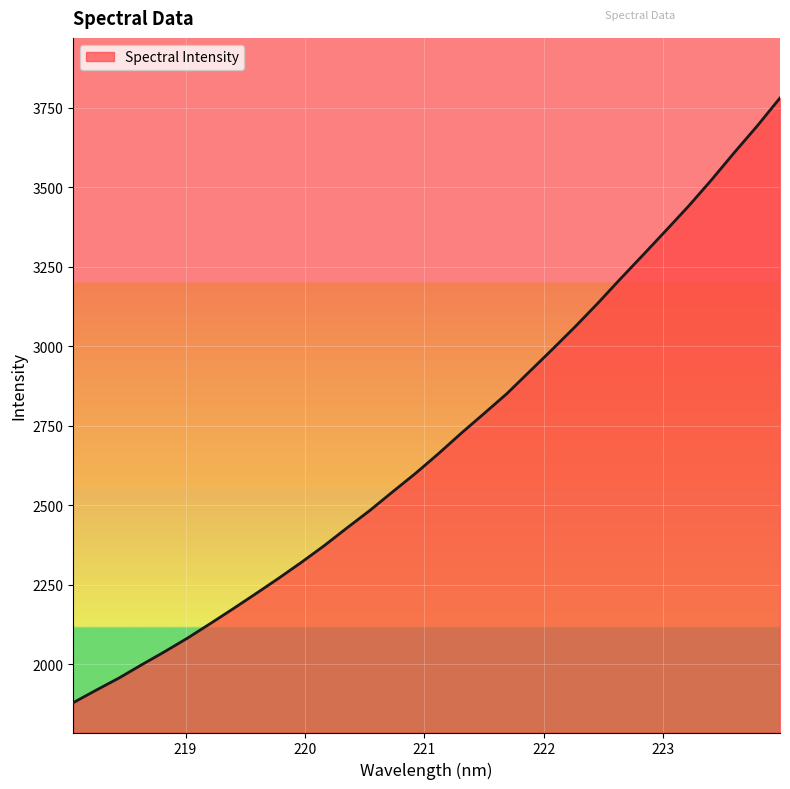

True or false: there are more than 0 points higher than both neighbors.

False